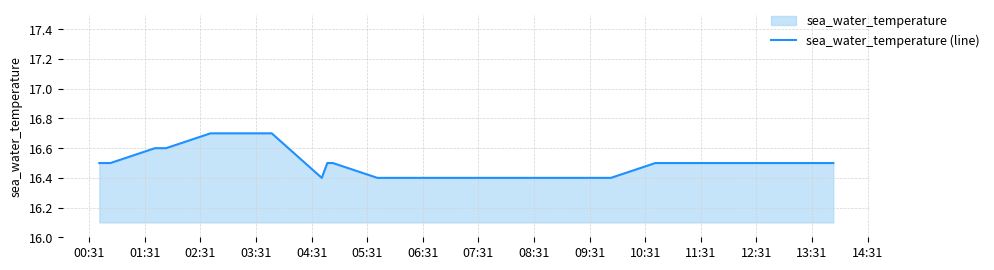

What is the minimum value shown in the chart?

16.4